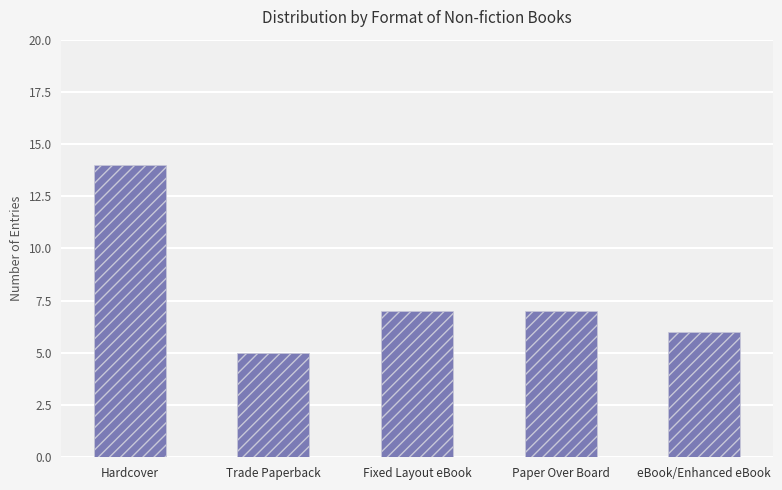

What is the difference between the maximum and minimum values?

9